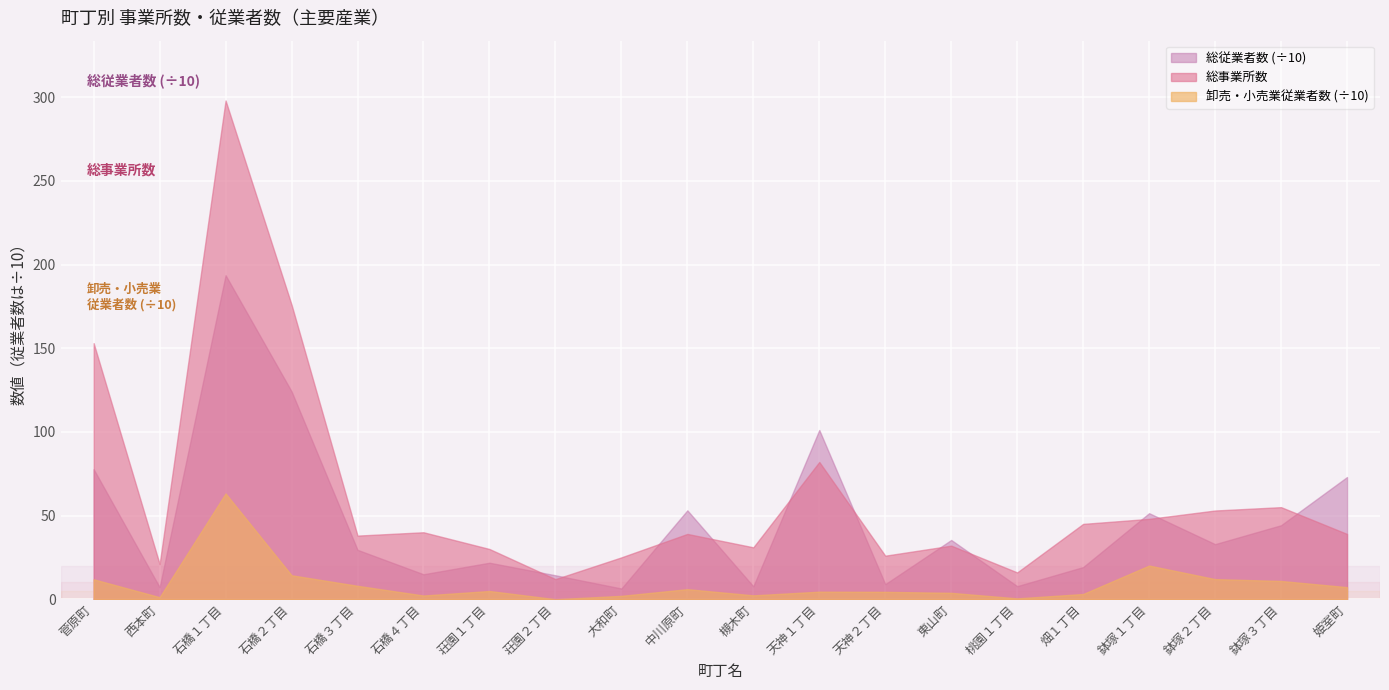

Count the number of categories in the chart.

20